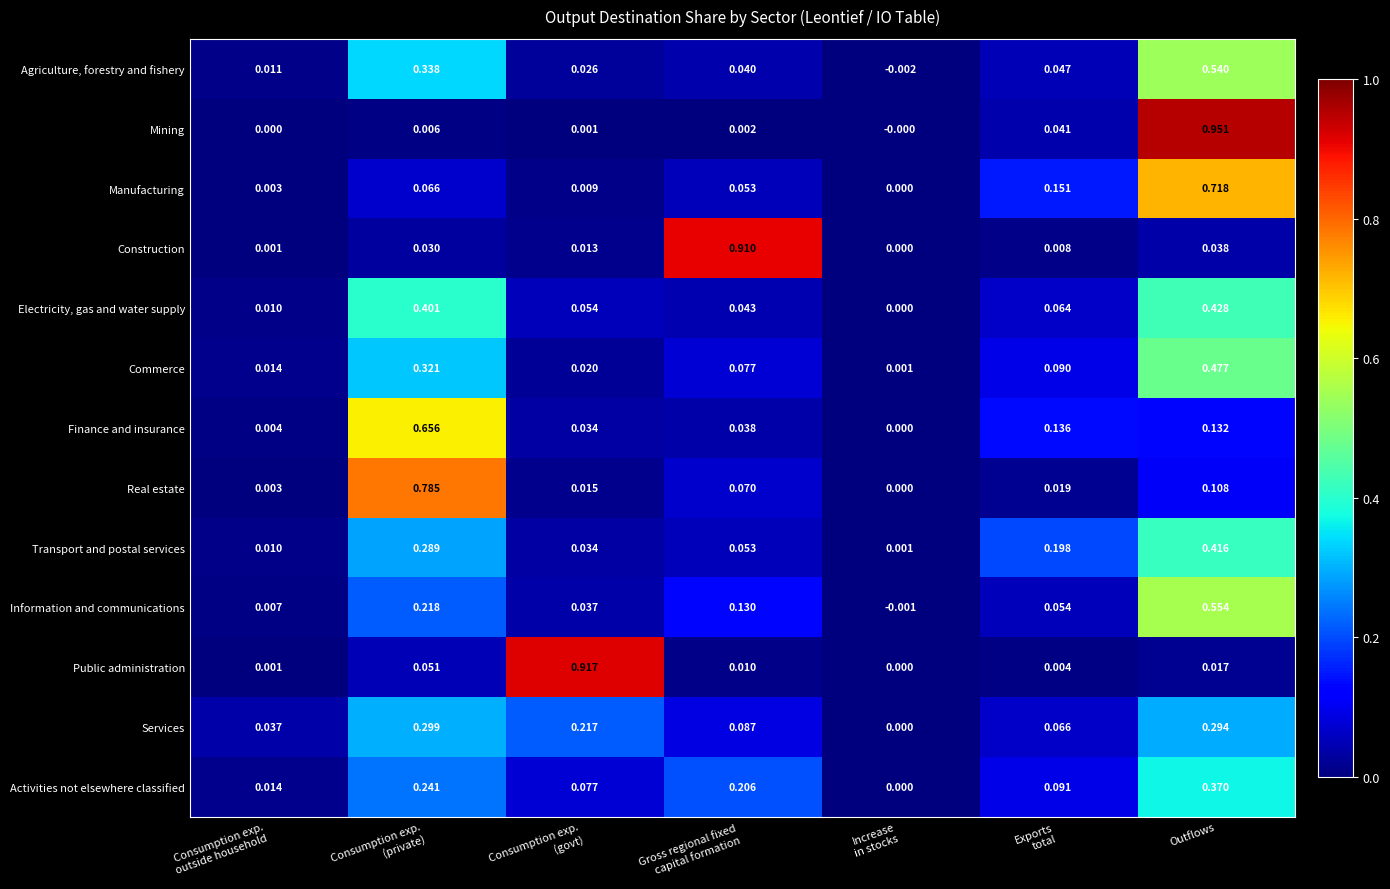

At which label does Information and communications reach its peak?

Outflows